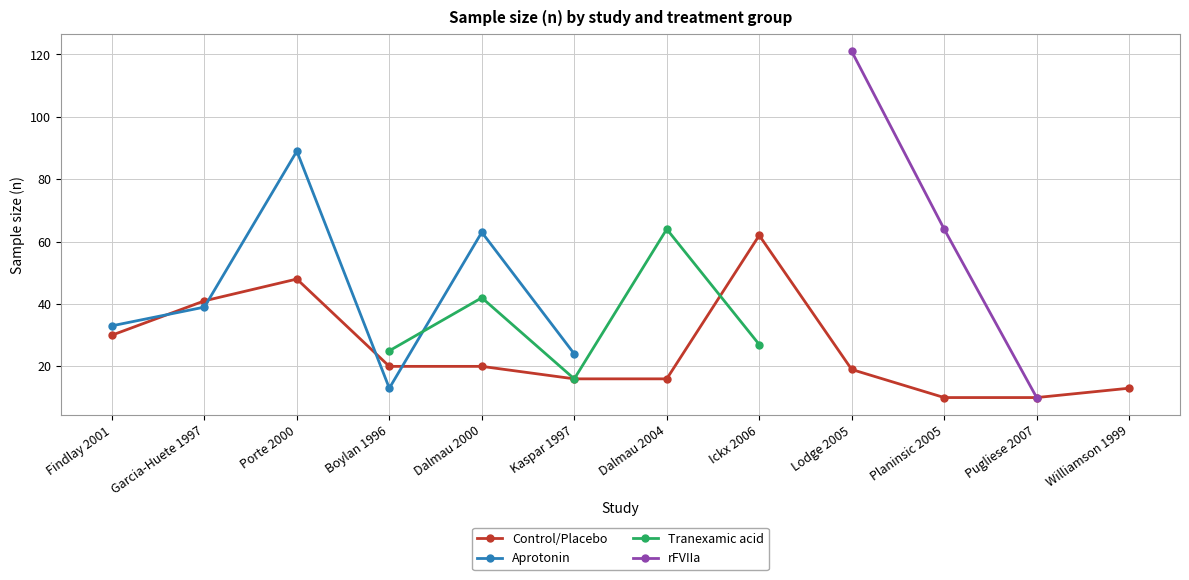

What is the difference between the highest and lowest values at Kaspar 1997?

8.0